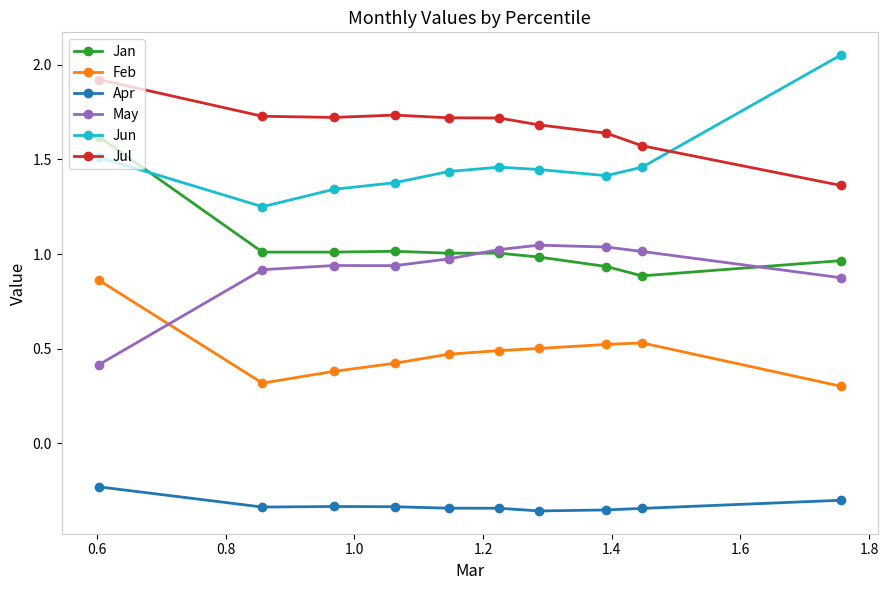

Does the chart have visible grid lines?

No